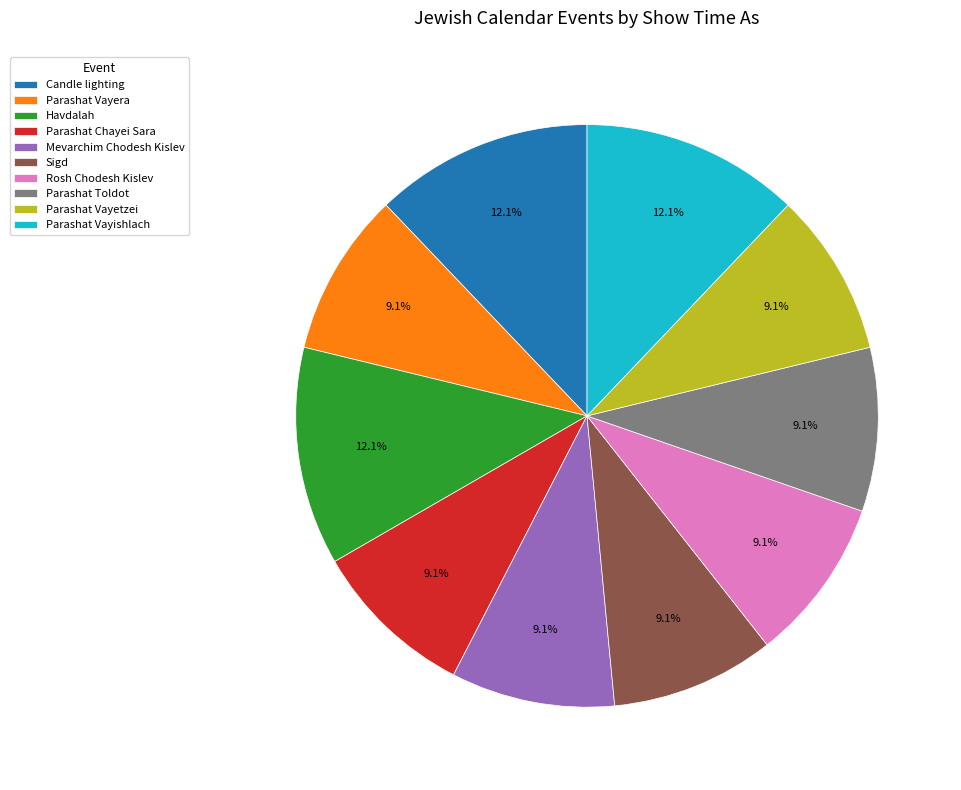

To the nearest percent, what is the average slice percentage?

10%